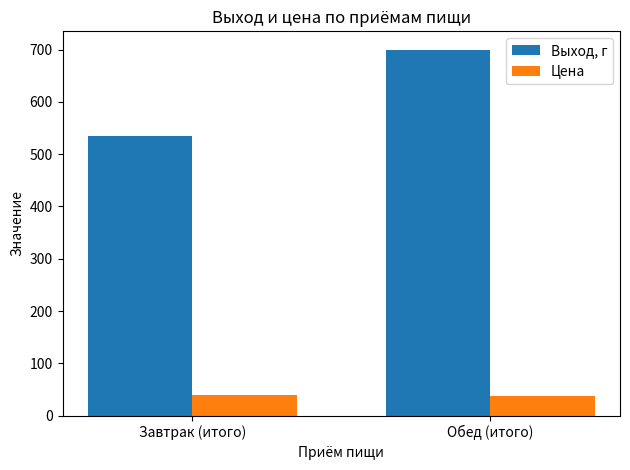

Are the bars grouped side by side (vs. stacked)?

Yes